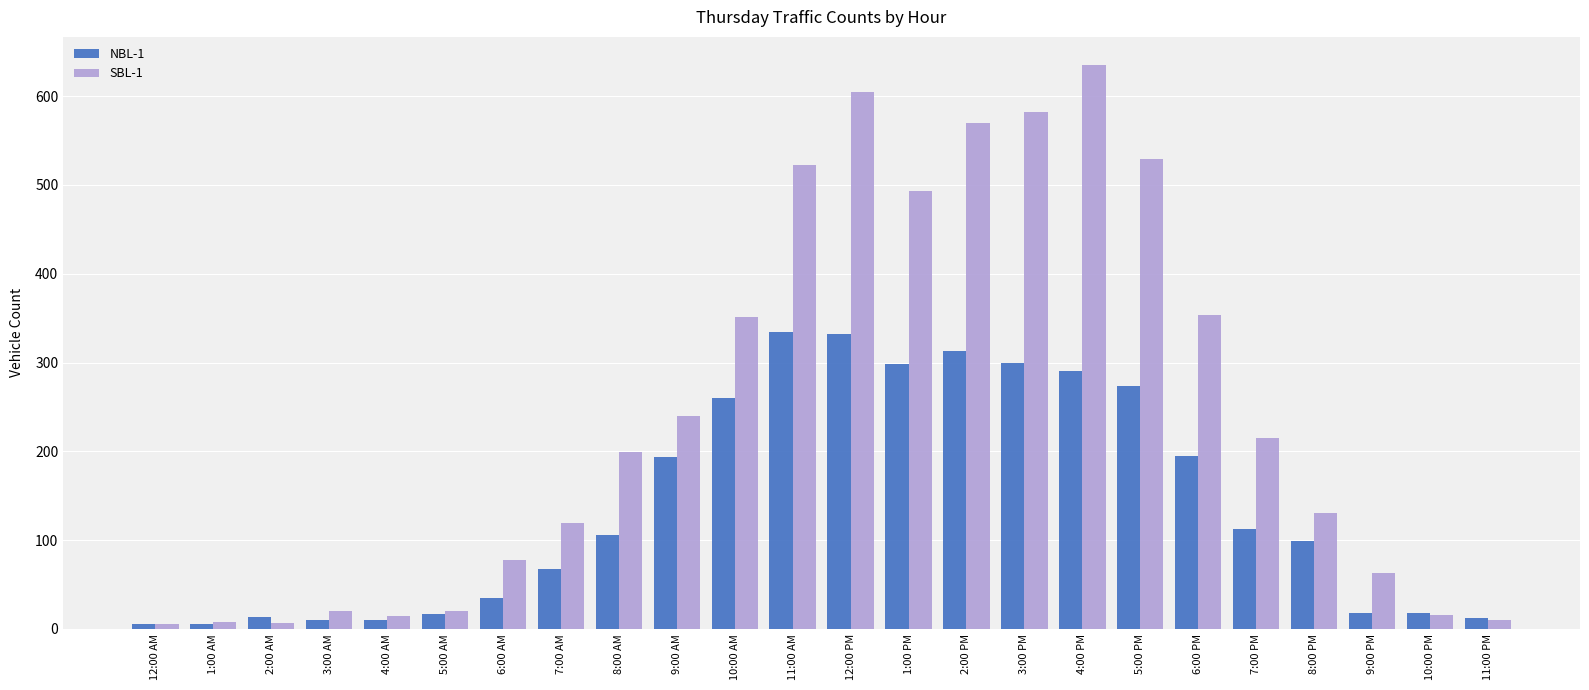

True or false: SBL-1 has a value of 20 at 5:00 AM.

True